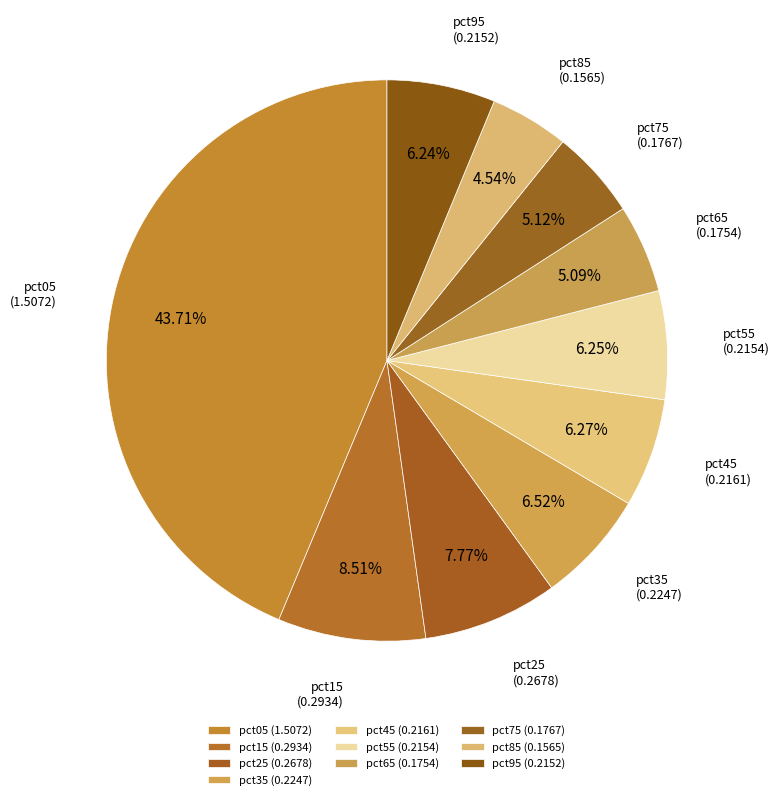

What is the change in value from pct05 to pct25?

-1.2